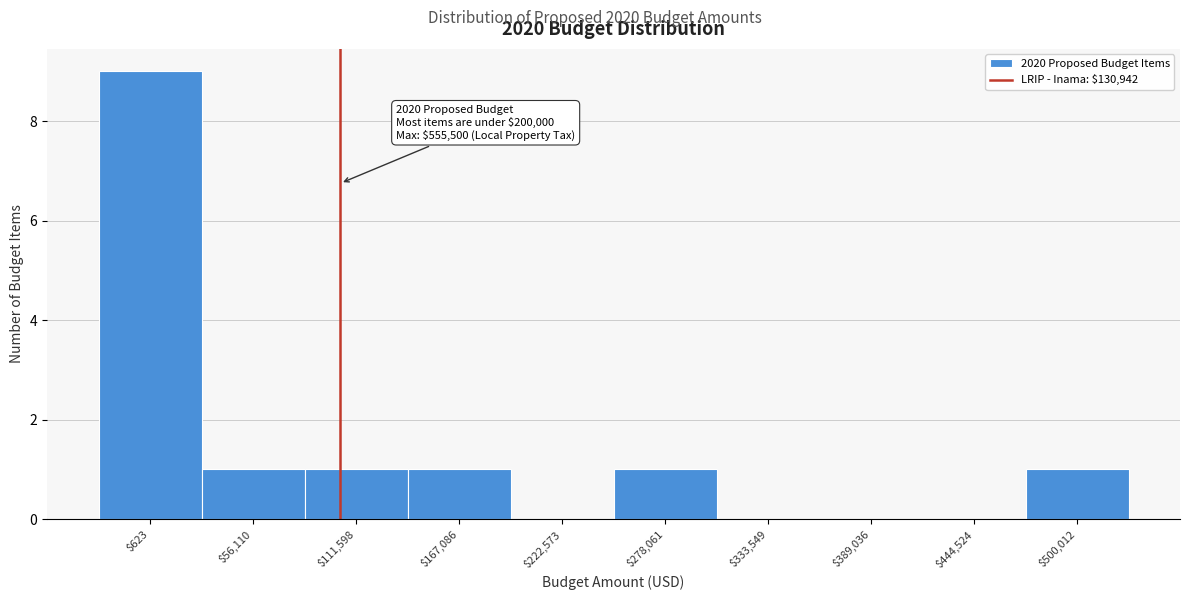

Is it true that the value at $111,598 is 1?

True